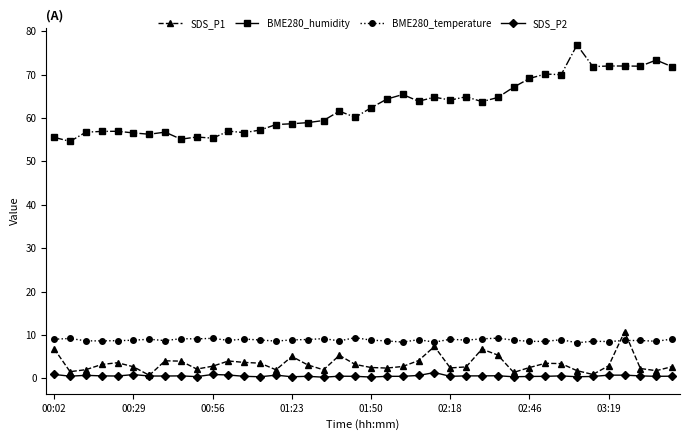

At how many categories does at least one series exceed 74?

1